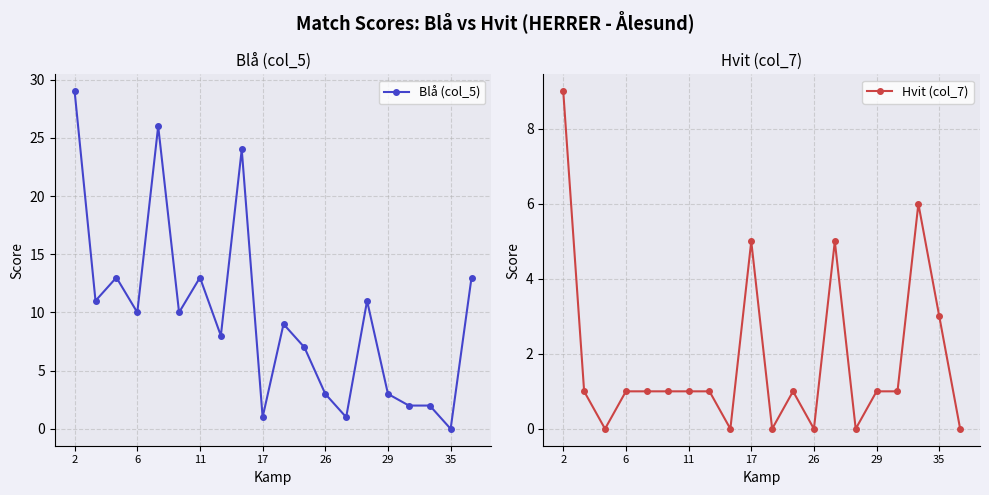

Which series has the largest range (max minus min)?

Blå (col_5)